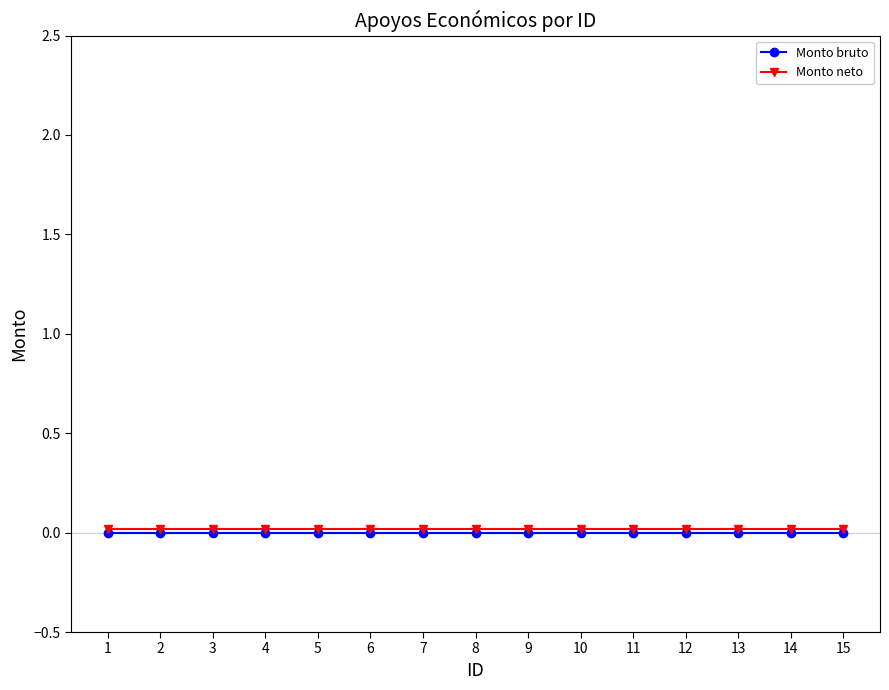

Is it true that Monto neto equals 0.0 at 5?

True